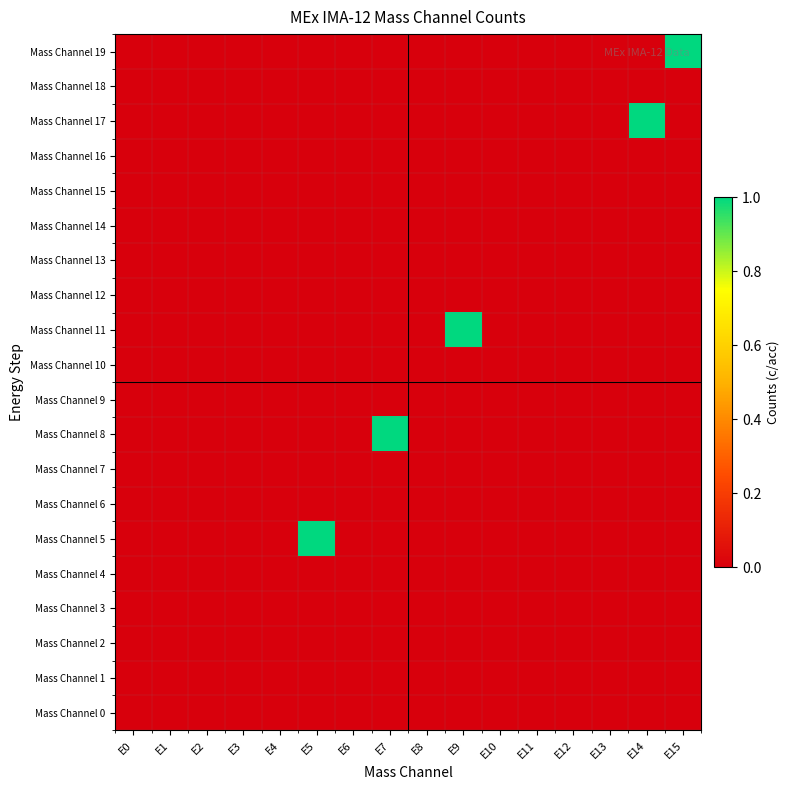

Which series has the largest total across all categories?

Mass Channel 5